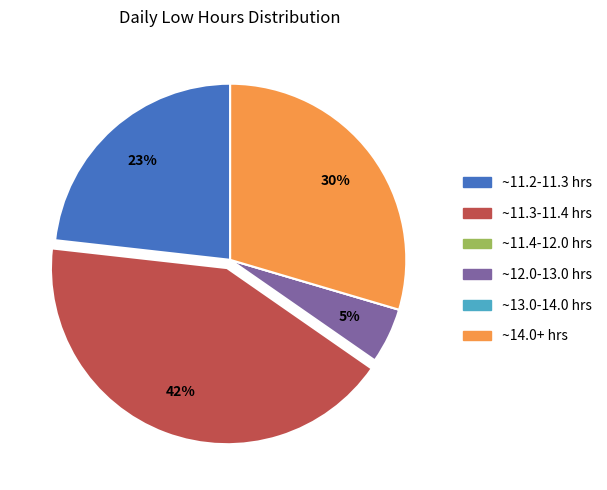

Does any single category account for the majority?

No